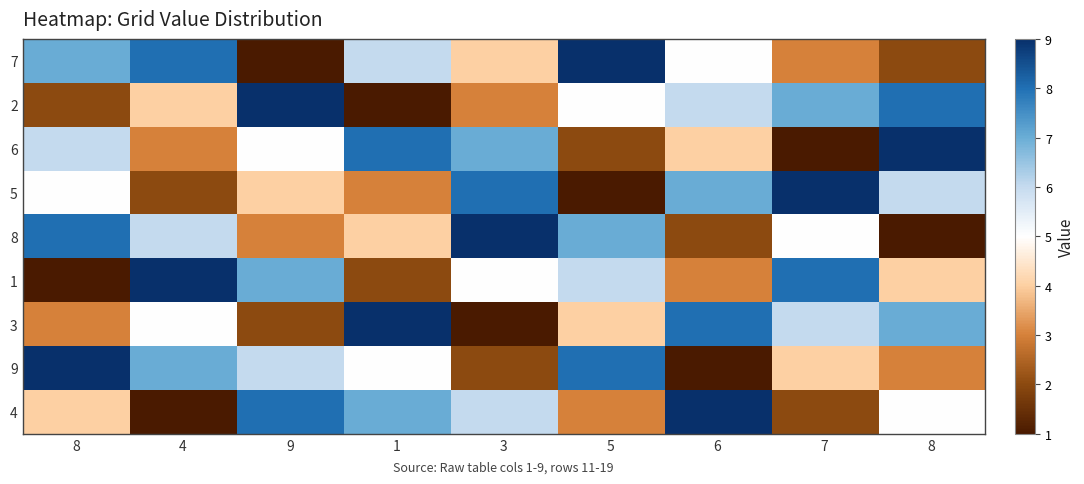

Reading left to right, what are all the values shown in this chart?

7: 8=7	4=8	9=1	1=6	3=4	5=9	6=5	7=3	8=2
2: 8=2	4=4	9=9	1=1	3=3	5=5	6=6	7=7	8=8
6: 8=6	4=3	9=5	1=8	3=7	5=2	6=4	7=1	8=9
5: 8=5	4=2	9=4	1=3	3=8	5=1	6=7	7=9	8=6
8: 8=8	4=6	9=3	1=4	3=9	5=7	6=2	7=5	8=1
1: 8=1	4=9	9=7	1=2	3=5	5=6	6=3	7=8	8=4
3: 8=3	4=5	9=2	1=9	3=1	5=4	6=8	7=6	8=7
9: 8=9	4=7	9=6	1=5	3=2	5=8	6=1	7=4	8=3
4: 8=4	4=1	9=8	1=7	3=6	5=3	6=9	7=2	8=5